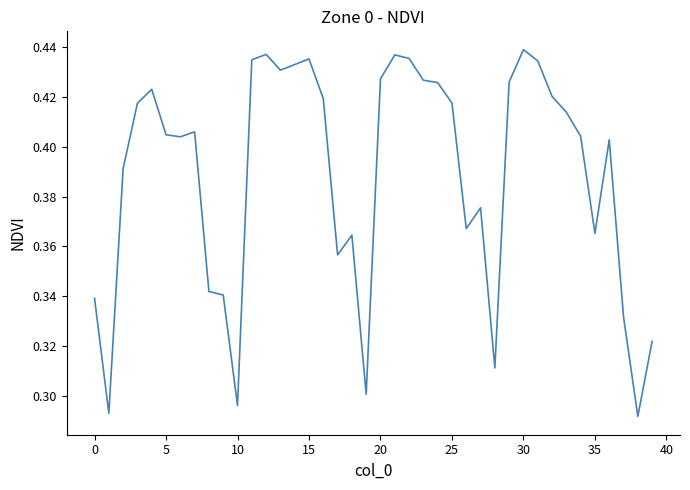

Is it true that the value at 10 is 0.2?

False